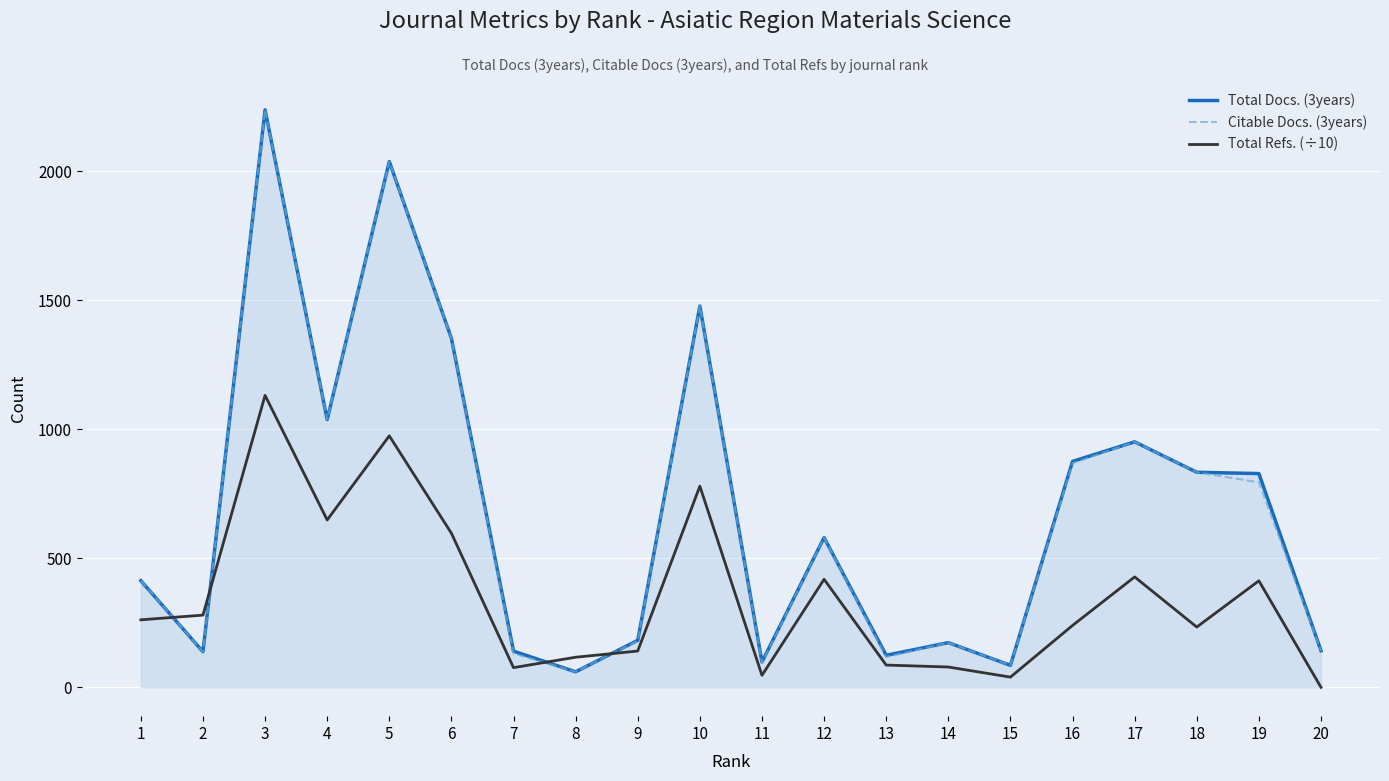

How many positive values does the Total Refs. (÷10) series have?

19